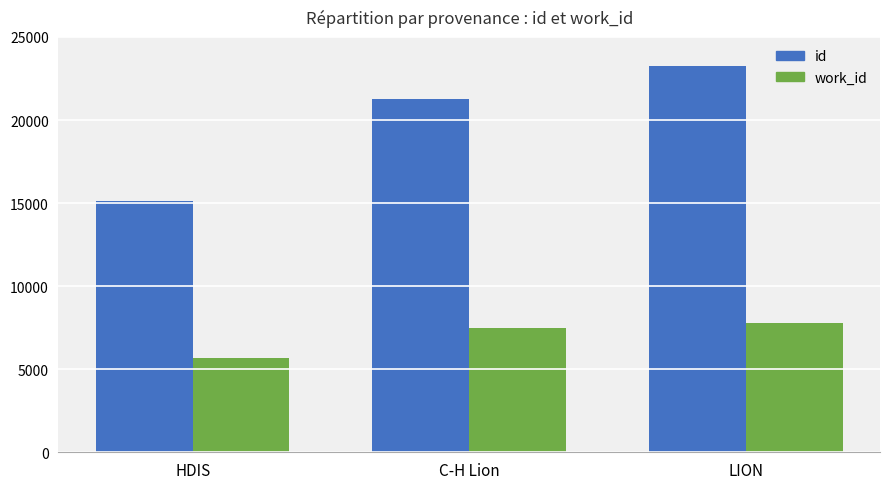

At which label is work_id closest to 6721?

C-H Lion